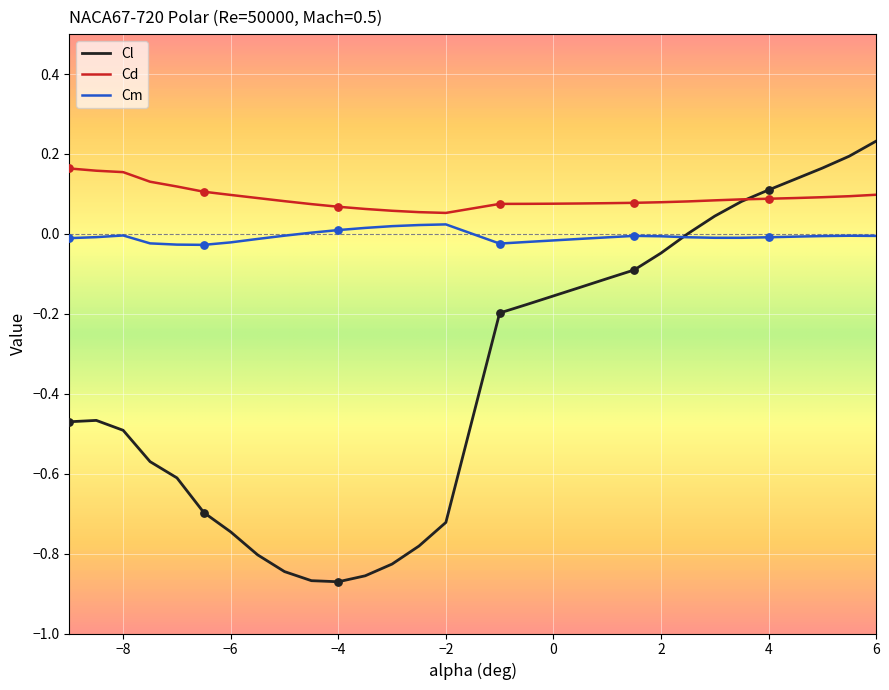

Which series has the largest range (max minus min)?

Cl